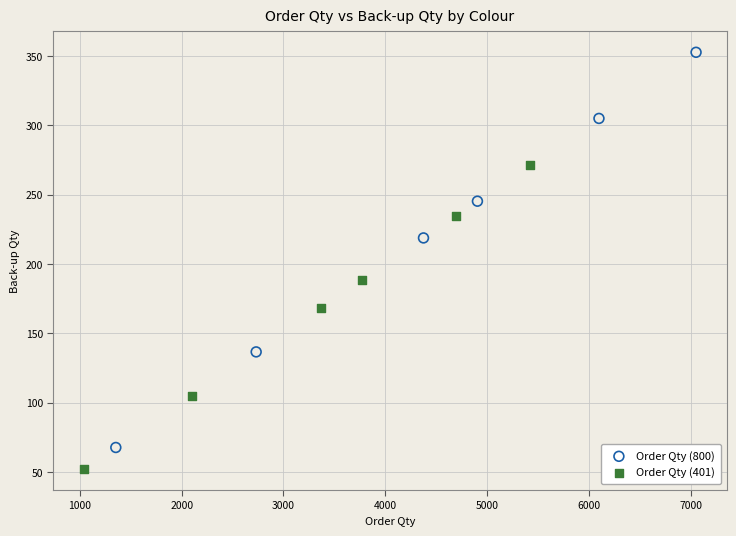

Which series contains the lowest Y value?

Order Qty (401)